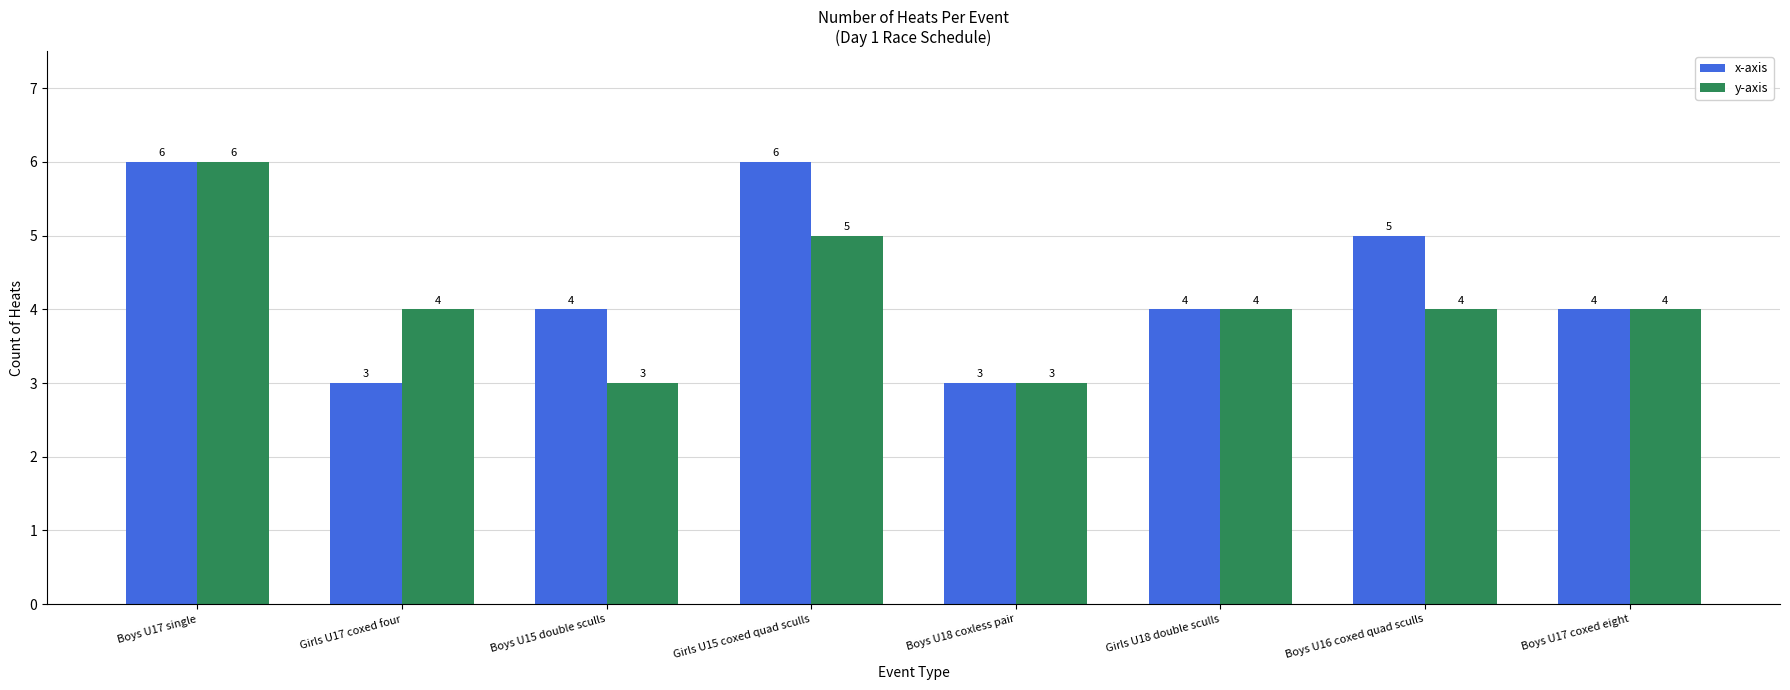

Which series changed the most between Boys U18 coxless pair and Boys U16 coxed quad sculls?

x-axis